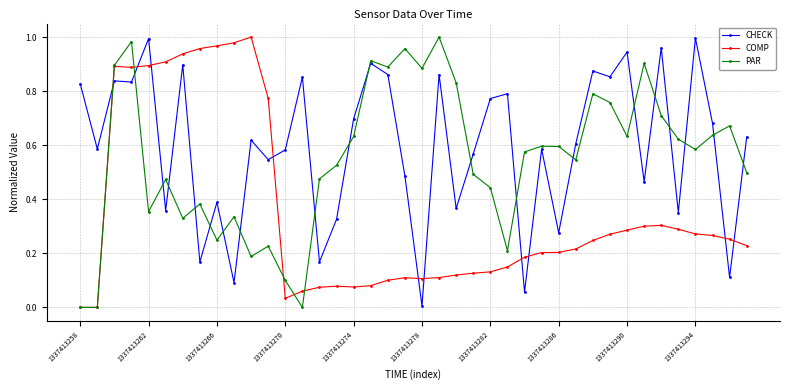

How many lines are shown in the chart?

3